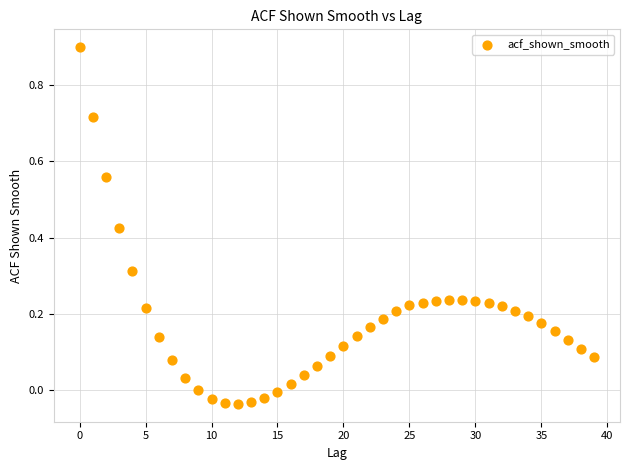

What is the range of Y values (max minus min)?

0.9